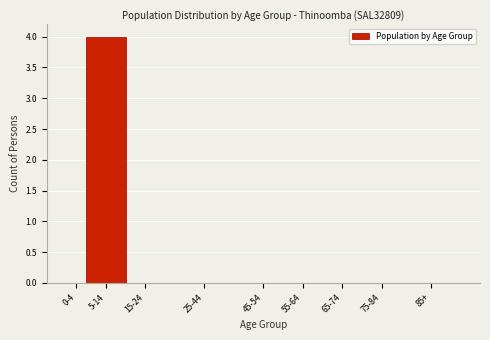

Reading right to left, transcribe all the data shown in this chart.

85+=0	75-84=0	65-74=0	55-64=0	45-54=0	25-44=0	15-24=0	5-14=4	0-4=0